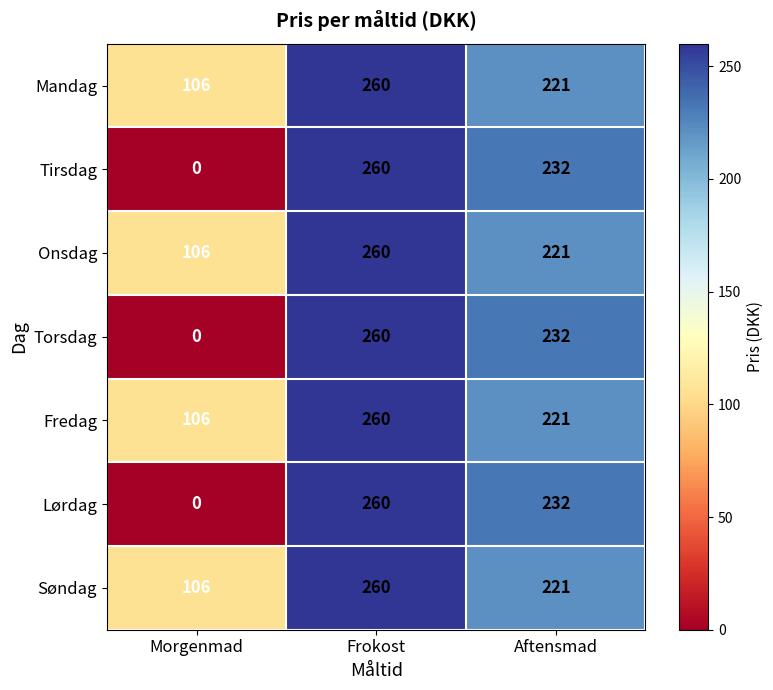

The Torsdag series shows 393 at Frokost. True or false?

False